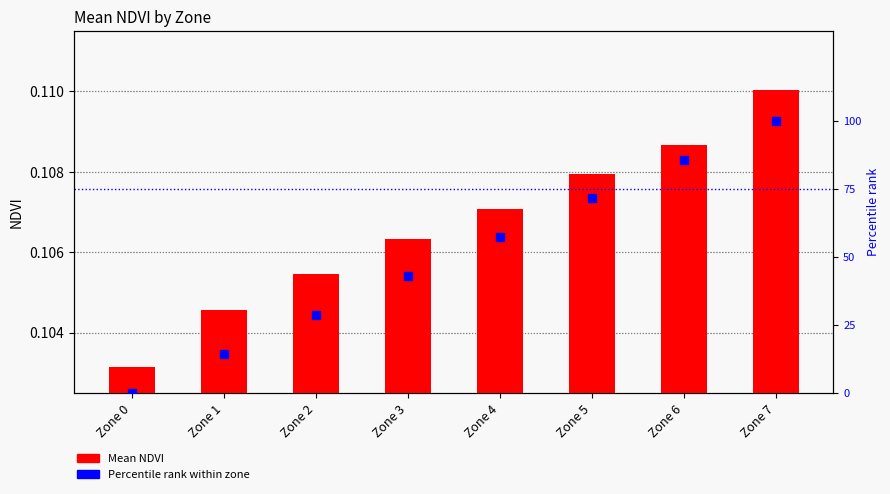

At how many categories does at least one series exceed 34?

5